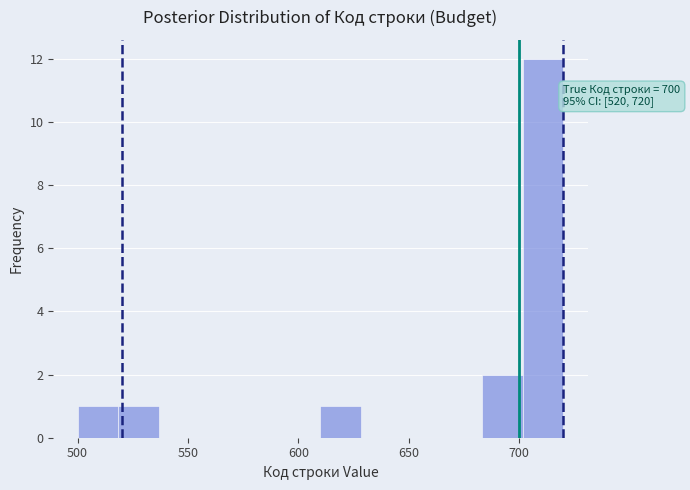

Read against the x-axis, roughly where is the centre of the tallest bar?

710